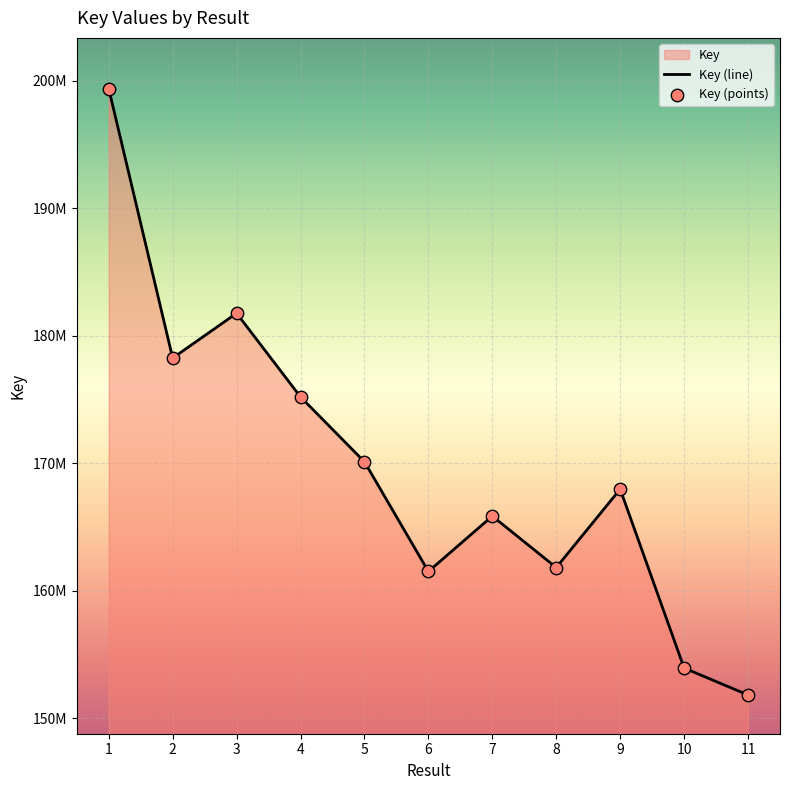

Which has a higher value, 5 or 4?

4